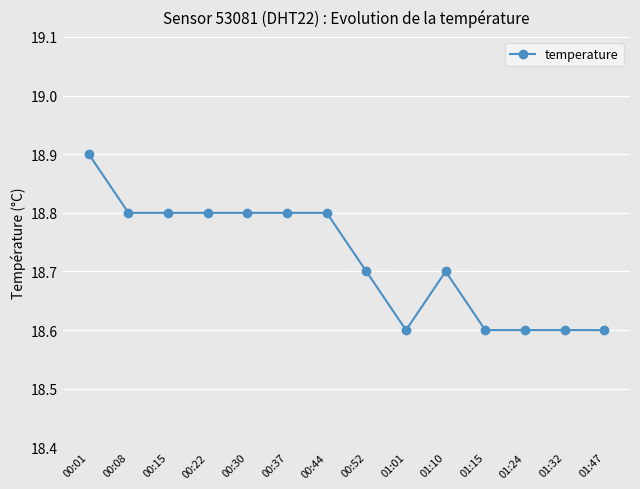

Is this an area chart (filled region under the line)?

No